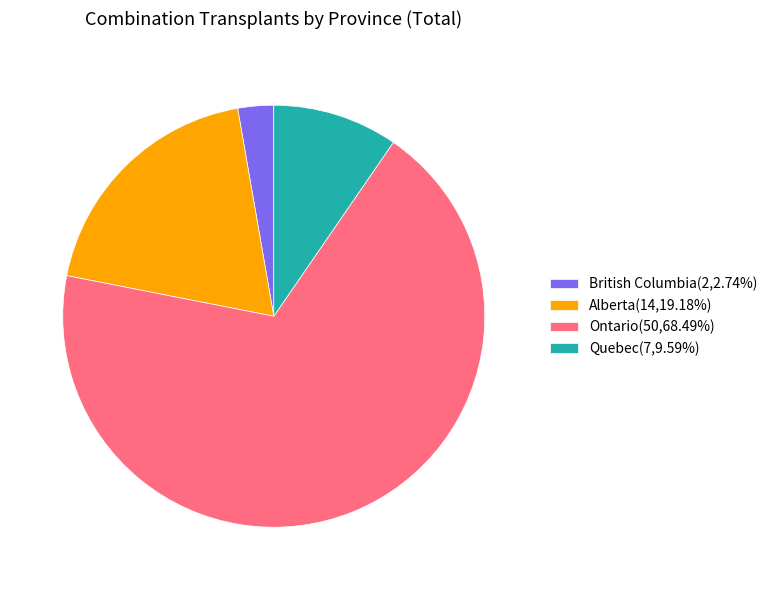

What is the ratio of the value at British Columbia(2,2.74%) to the value at Quebec(7,9.59%)?

0.3